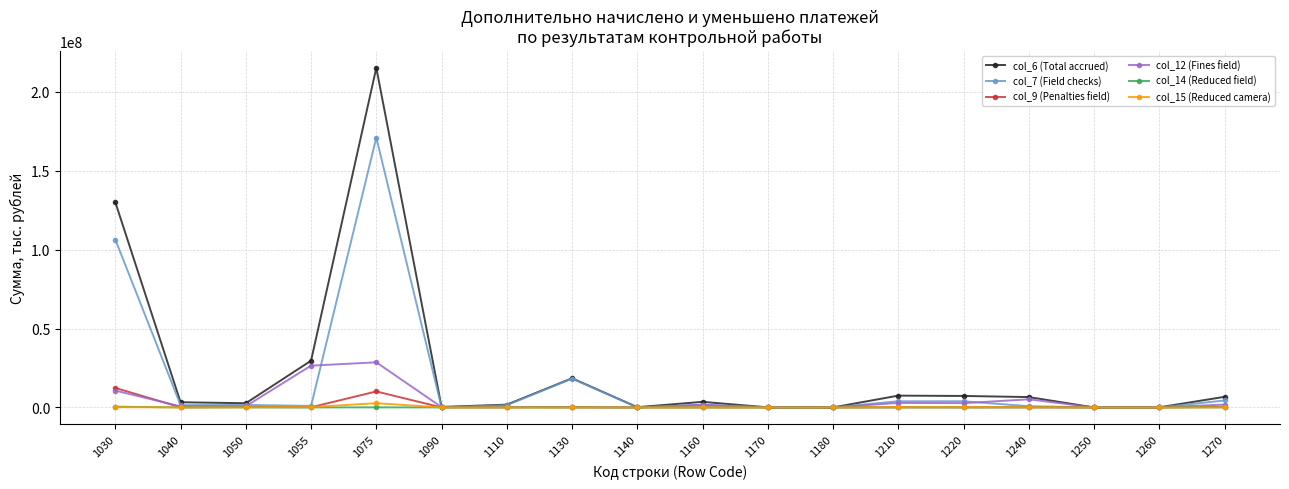

At which label is col_12 (Fines field) closest to 14292217?

1030